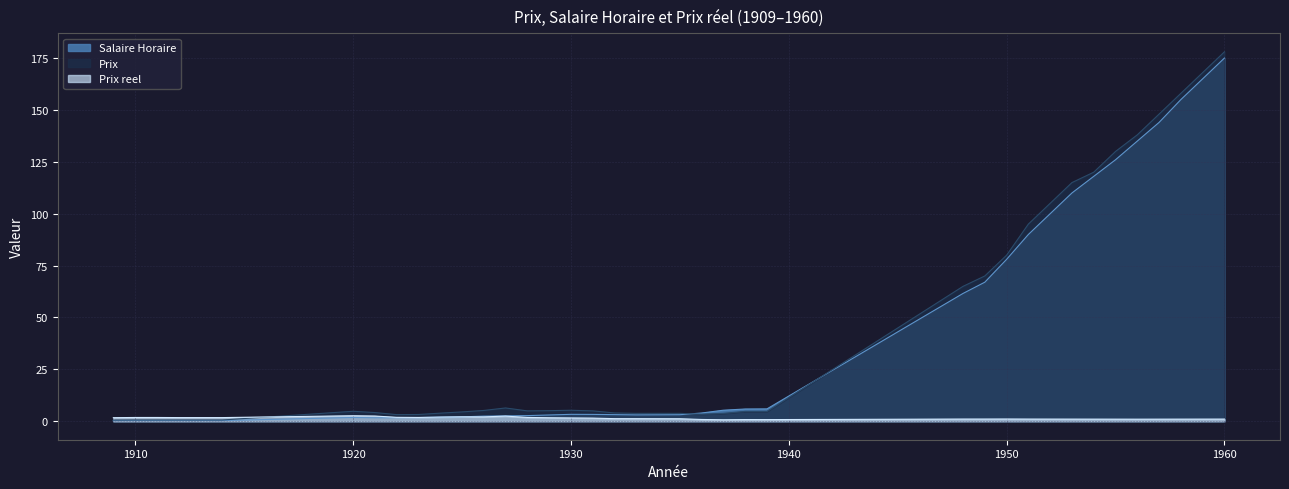

What is the smallest value displayed?

0.3